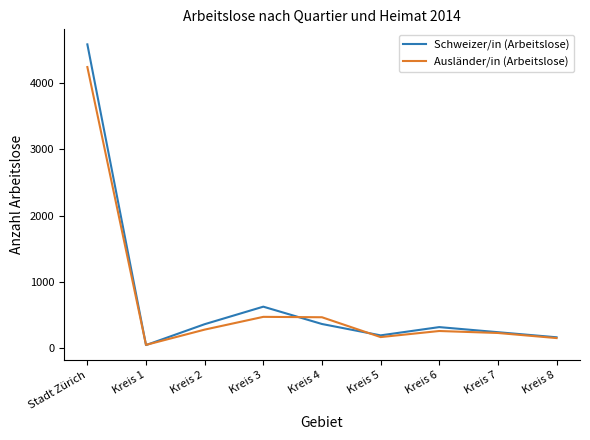

What is the difference between the second highest and second lowest values in the Schweizer/in (Arbeitslose) series?

463